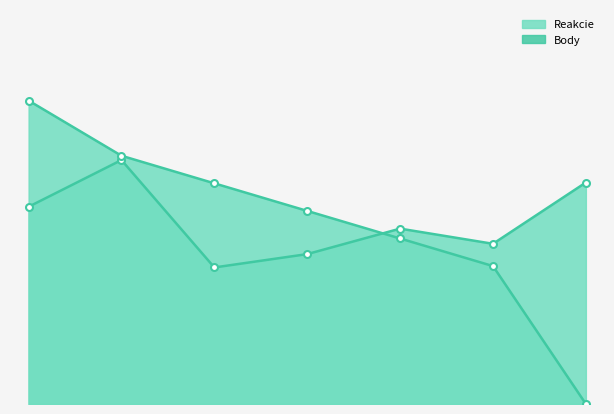

Which series has the largest range (max minus min)?

Body